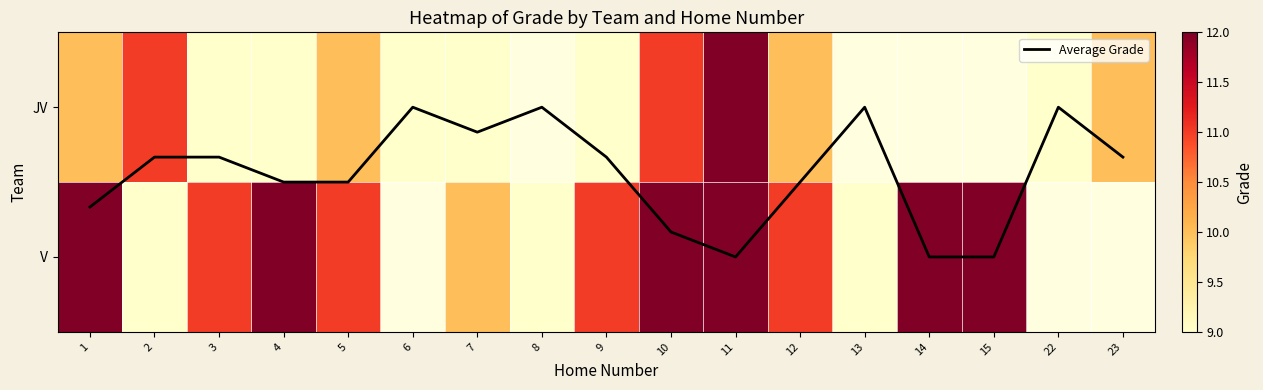

Which label corresponds to the largest value in the chart?

11